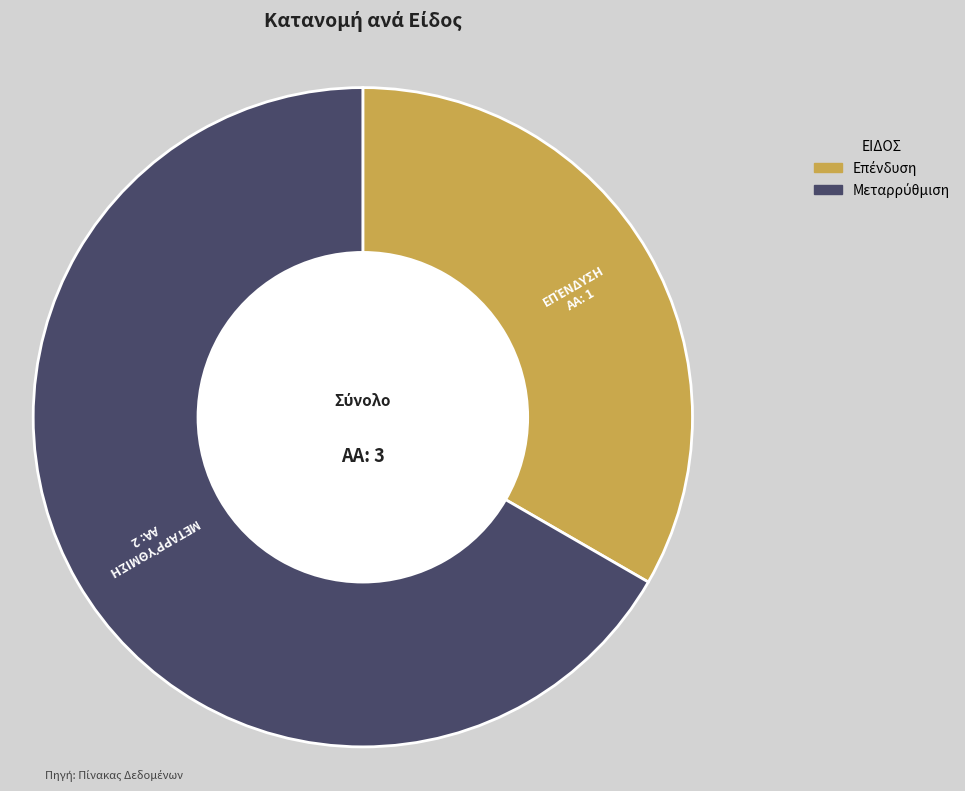

Is there any slice that represents more than half of the pie?

Yes